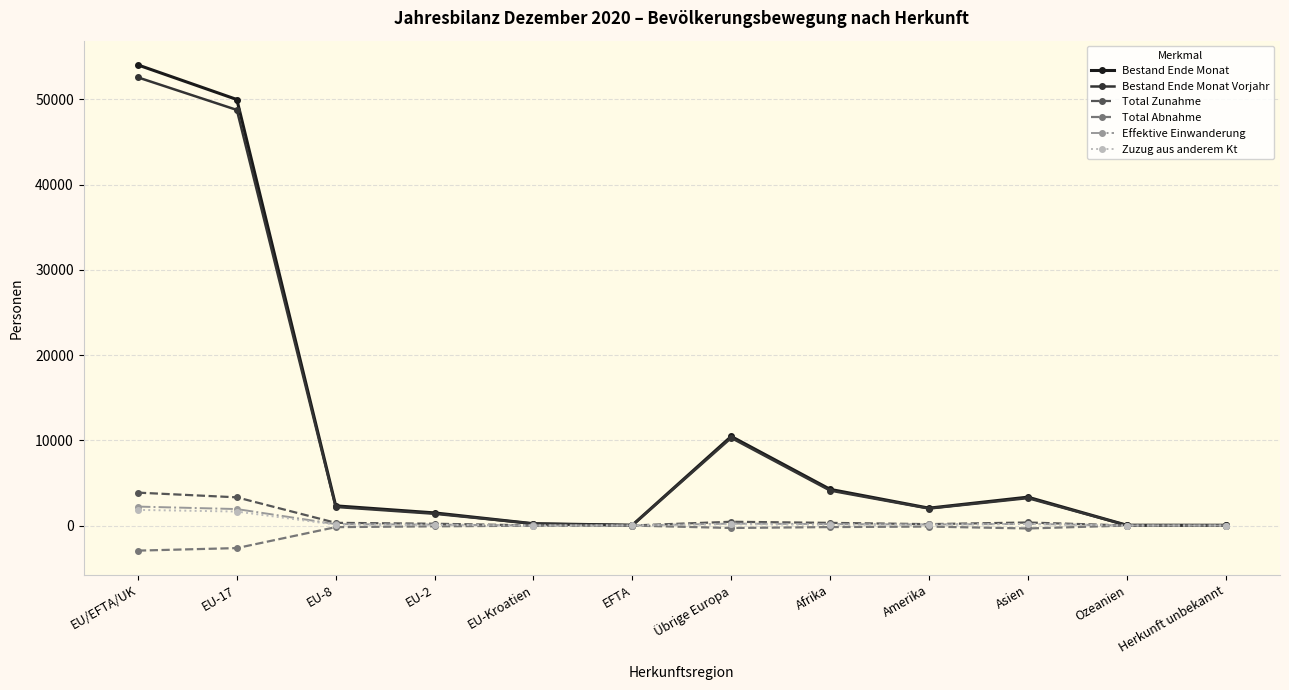

Where is Bestand Ende Monat Vorjahr nearest to the value 26298?

Übrige Europa